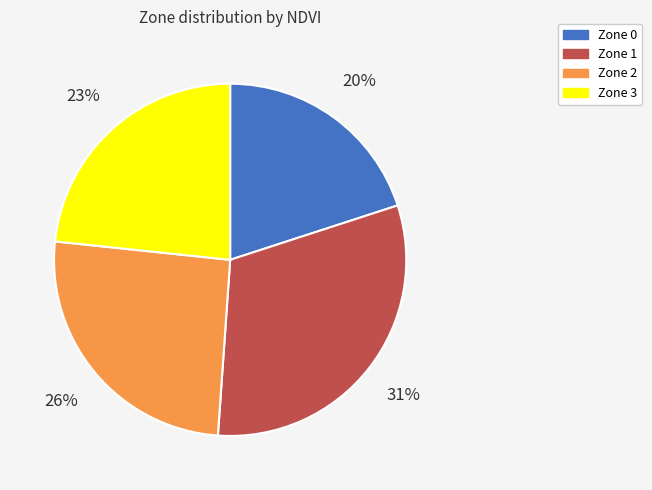

How many slices are in this pie chart?

4